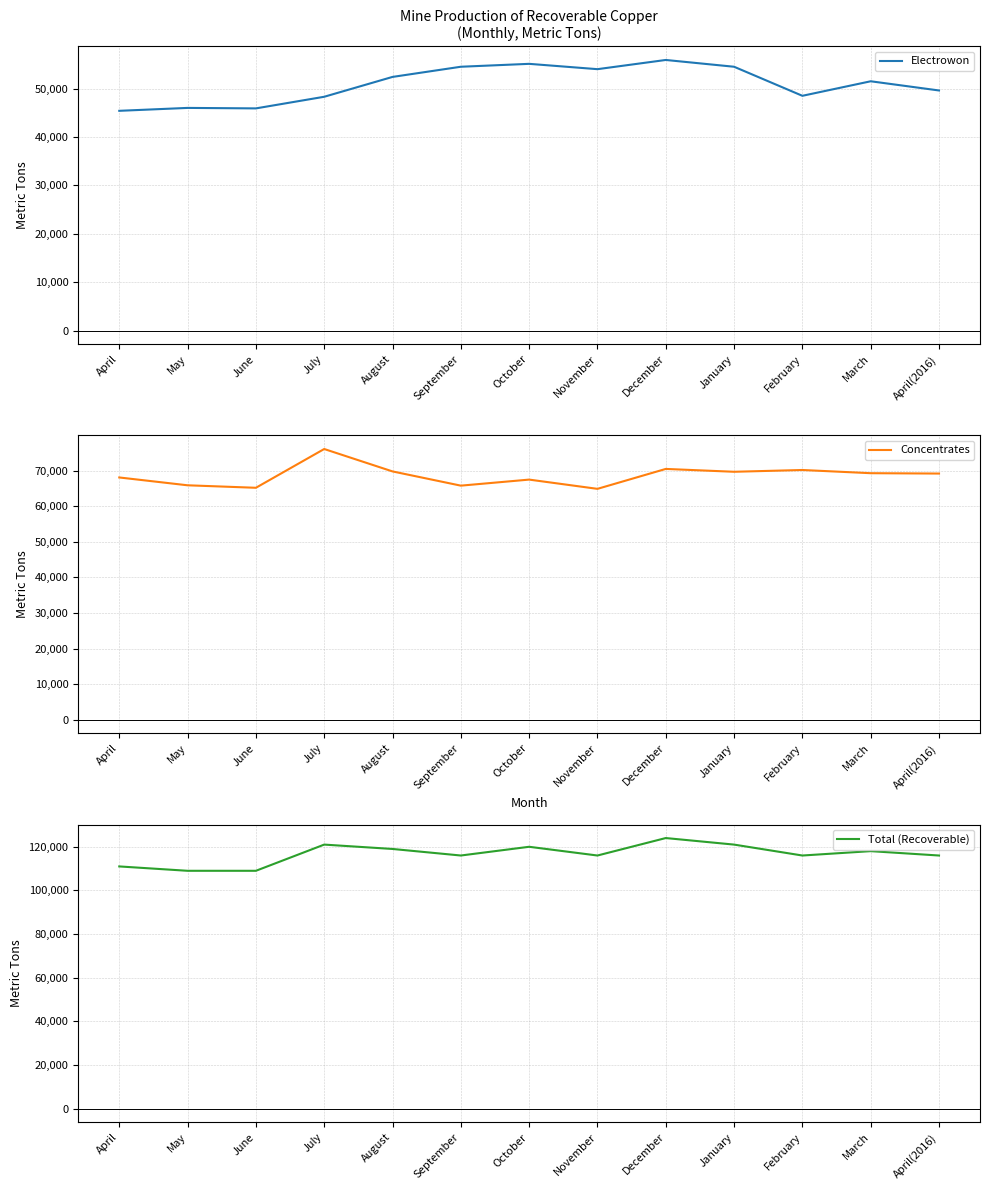

True or false: Concentrates and Total (Recoverable) intersect in this chart.

False